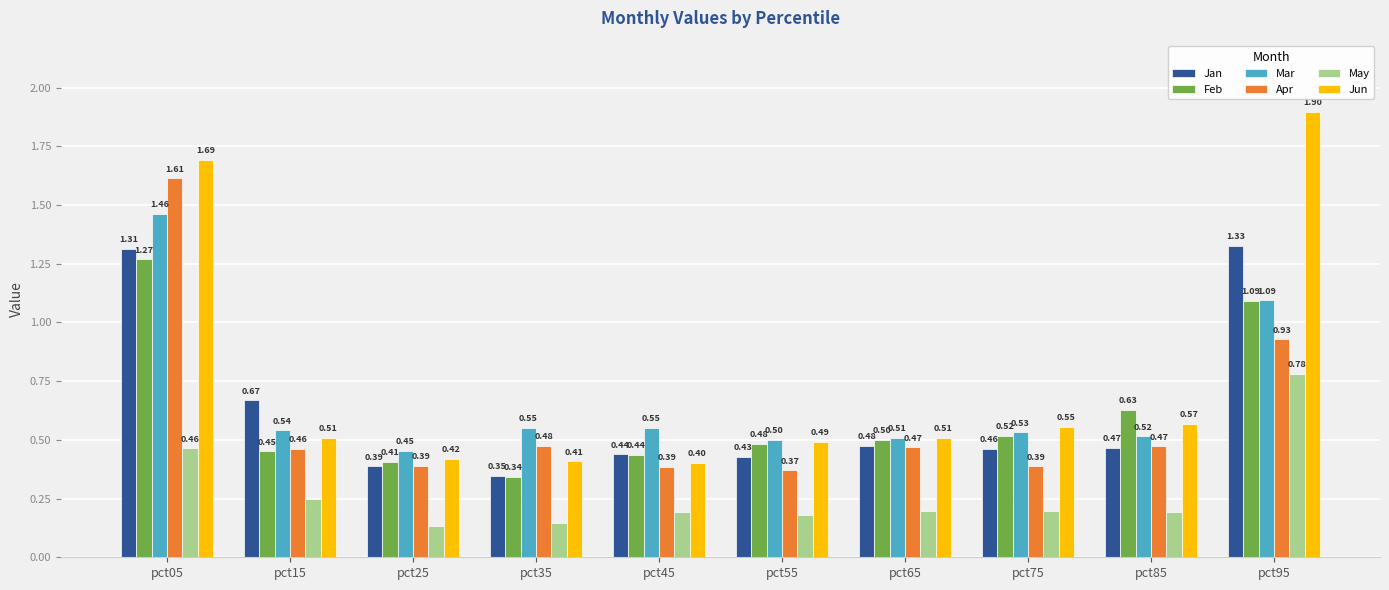

The Mar series shows 1.6 at pct95. True or false?

False